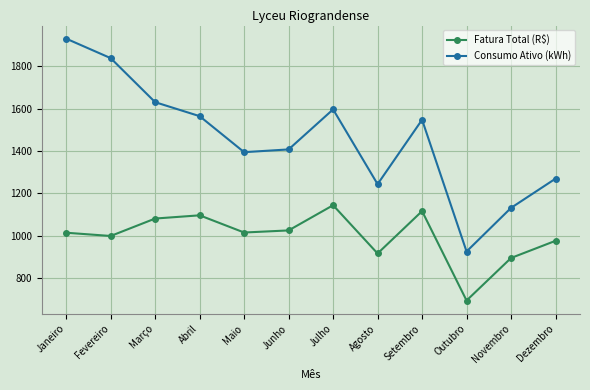

At which category does the chart reach its minimum across all series?

Outubro